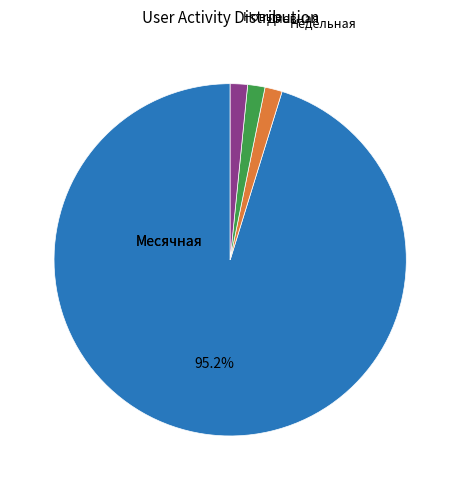

How many segments does this pie chart have?

4